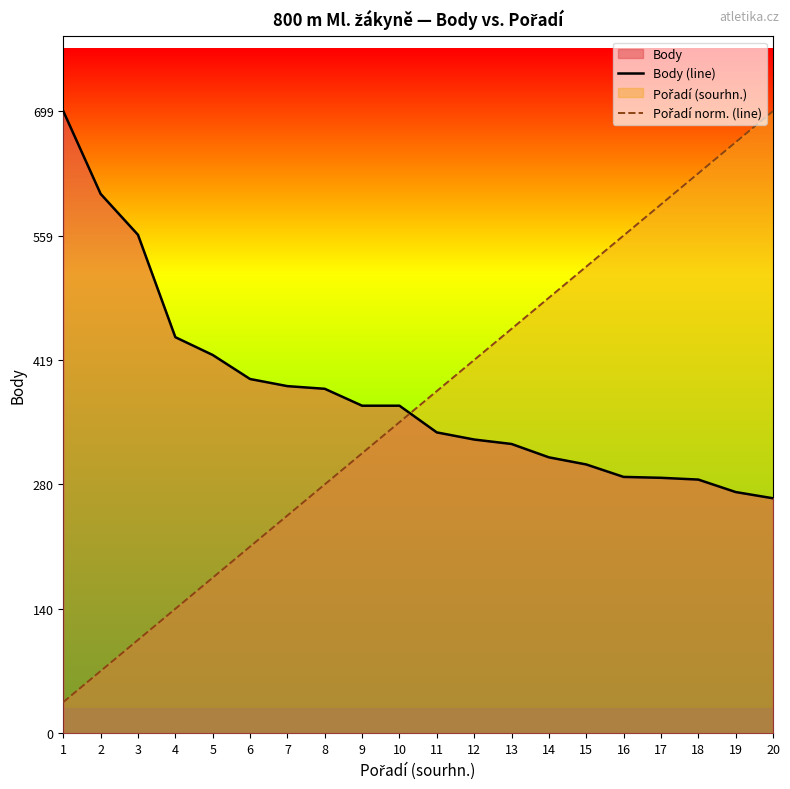

Reading left to right, extract all data points from this chart.

Body (line): 1=699.0	2=606.0	3=560.0	4=445.0	5=425.0	6=398.0	7=390.0	8=387.0	9=368.0	10=368.0	11=338.0	12=330.0	13=325.0	14=310.0	15=302.0	16=288.0	17=287.0	18=285.0	19=271.0	20=264.0
Pořadí norm. (line): 1=35.0	2=69.9	3=104.9	4=139.8	5=174.8	6=209.7	7=244.7	8=279.6	9=314.6	10=349.5	11=384.5	12=419.4	13=454.4	14=489.3	15=524.2	16=559.2	17=594.2	18=629.1	19=664.1	20=699.0